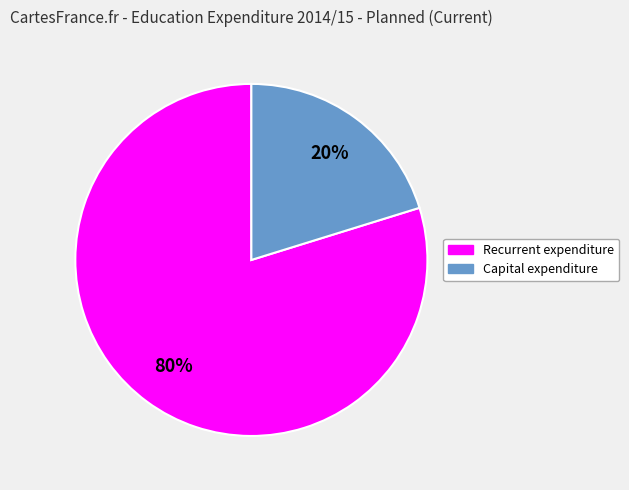

True or false: Recurrent expenditure accounts for 74% of the total.

False